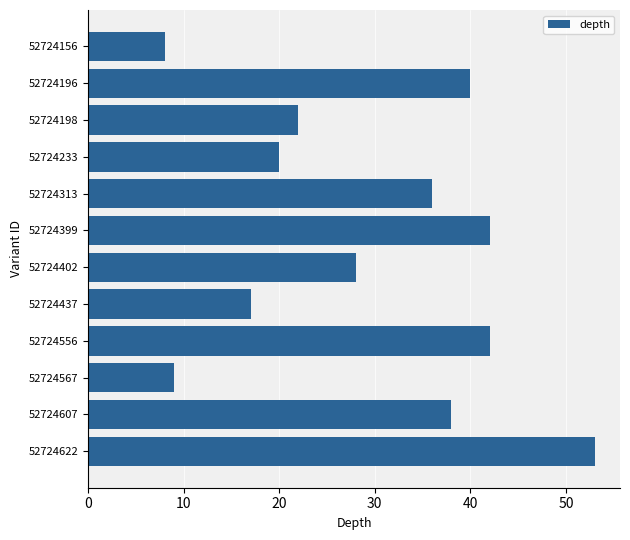

Reading bottom to top, what are all the values shown in this chart?

53	38	9	42	17	28	42	36	20	22	40	8